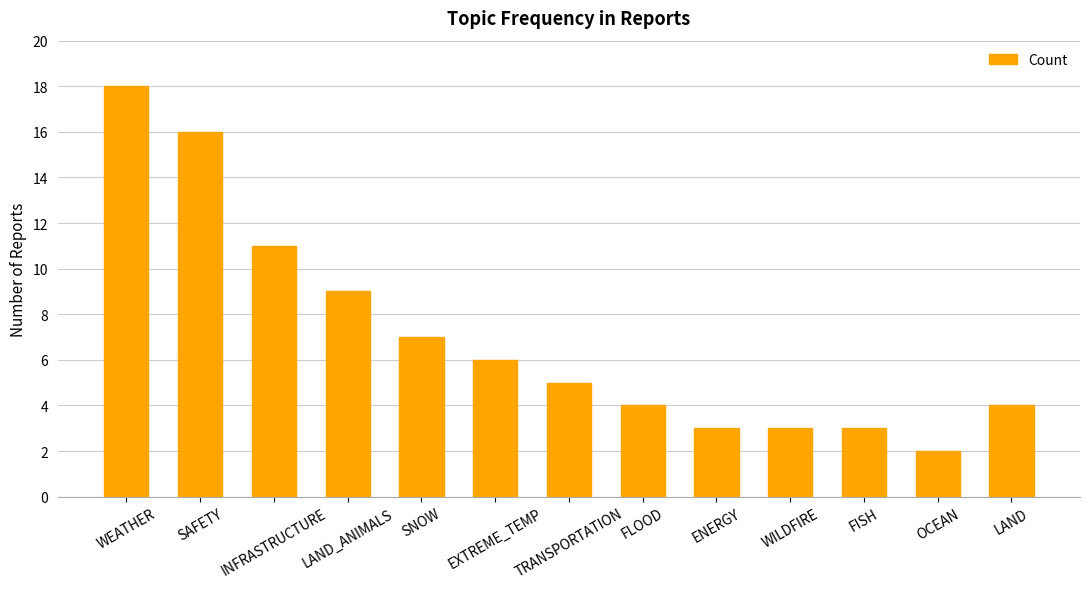

What is the greatest value displayed?

18